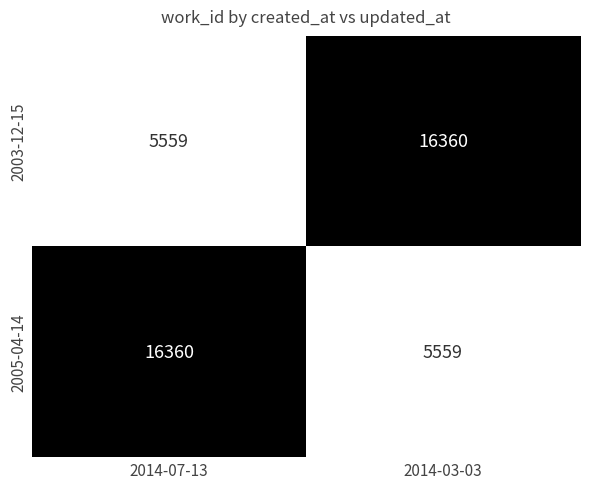

What is the total value across all series at 2014-03-03?

21919